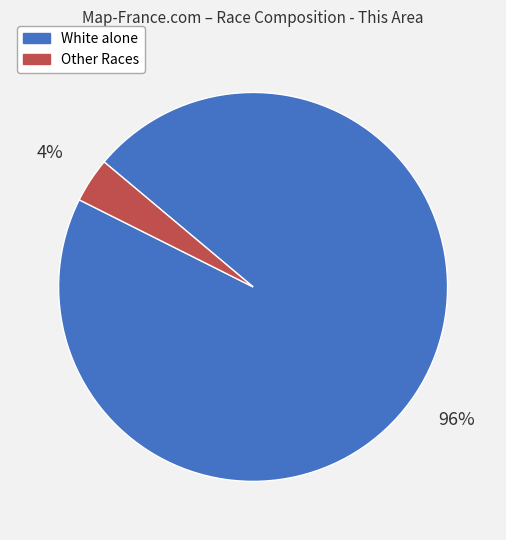

Rank the categories by value from lowest to highest.

Other Races, White alone